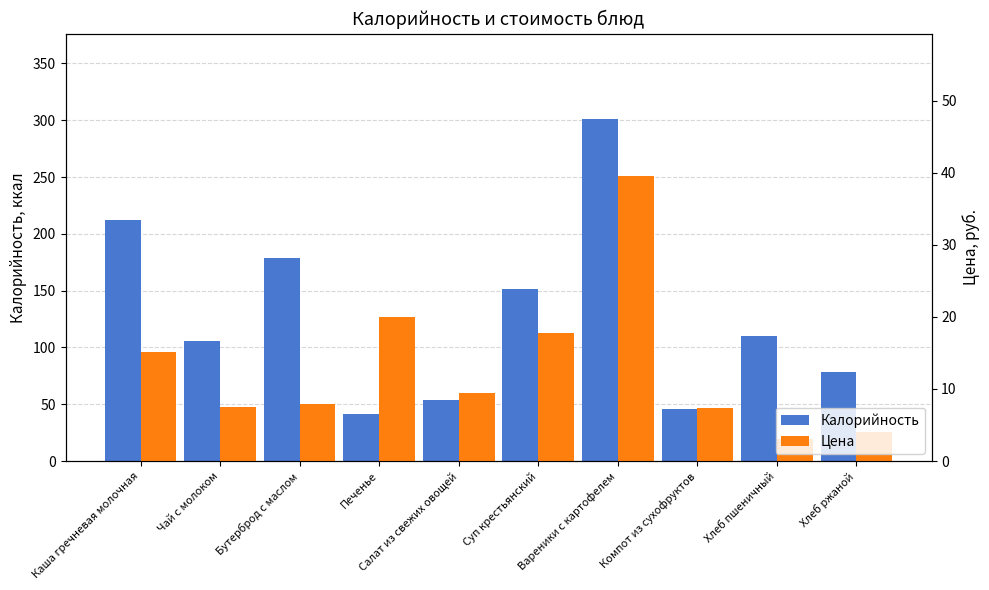

What is the label of the 8th bar from the right?

Бутерброд с маслом